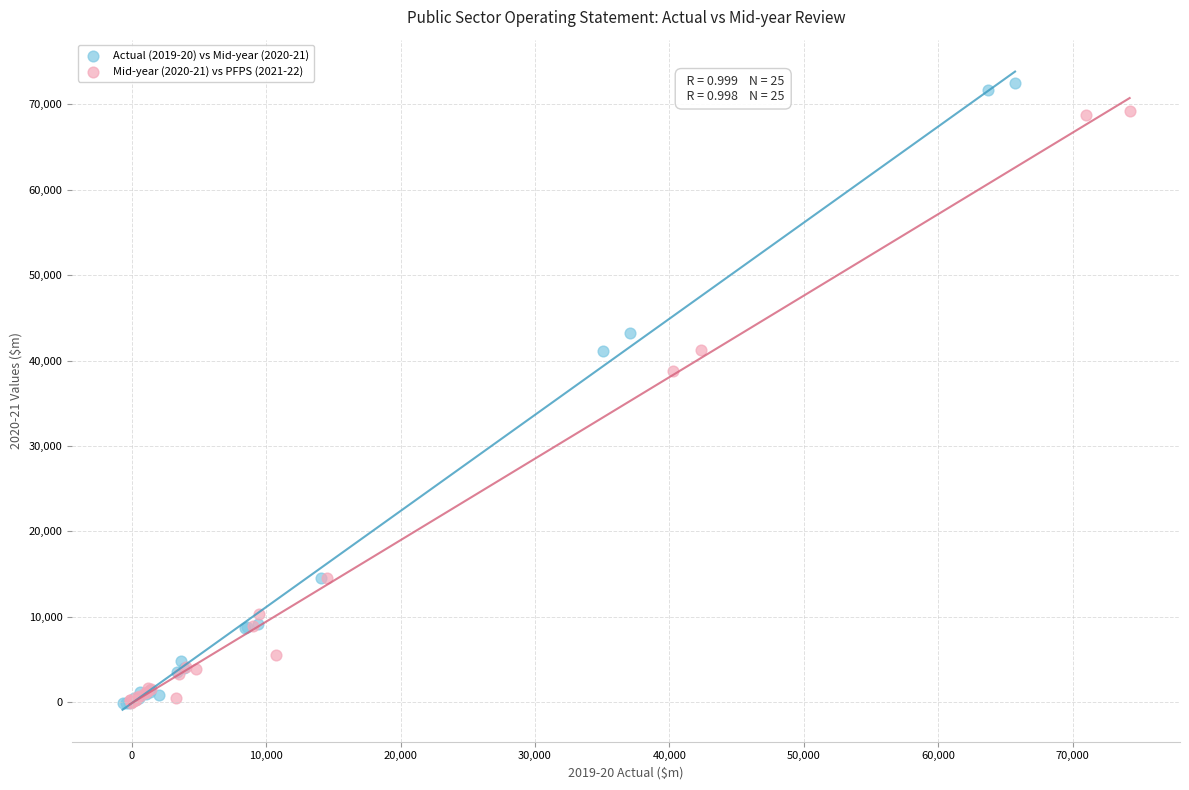

Which series has the largest Y range (max minus min)?

Actual (2019-20) vs Mid-year (2020-21)